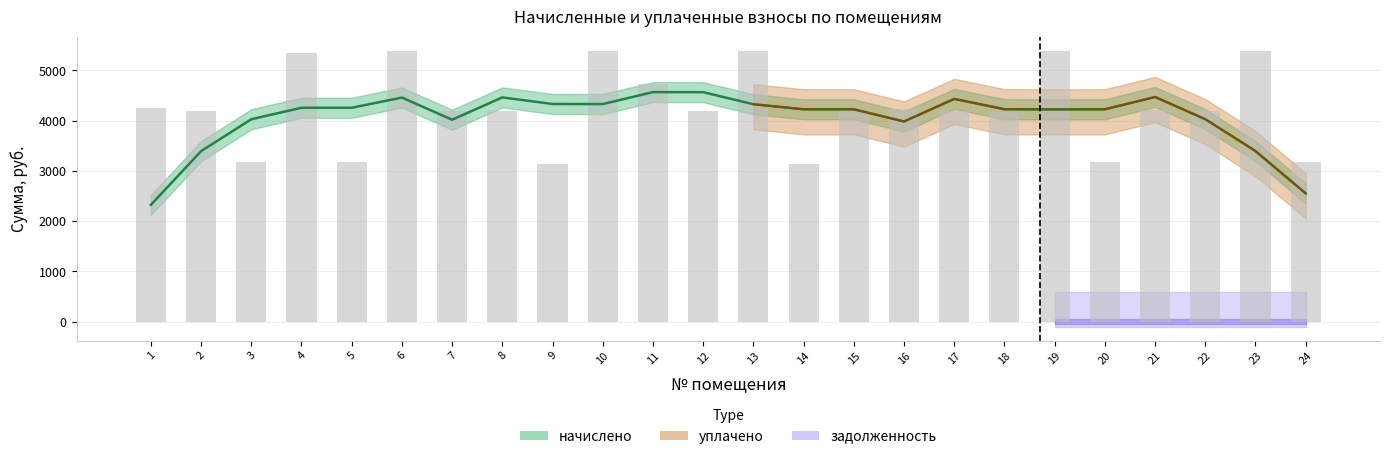

What is the difference between the maximum and minimum values in the уплачено series?

2261.8